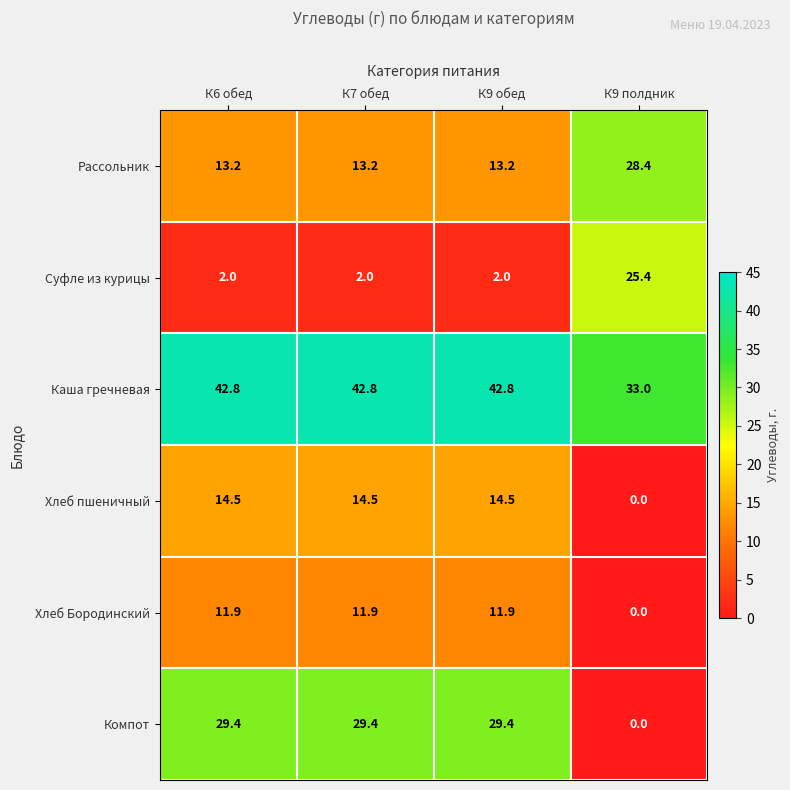

What is the difference between the maximum and minimum values in the Рассольник series?

15.2